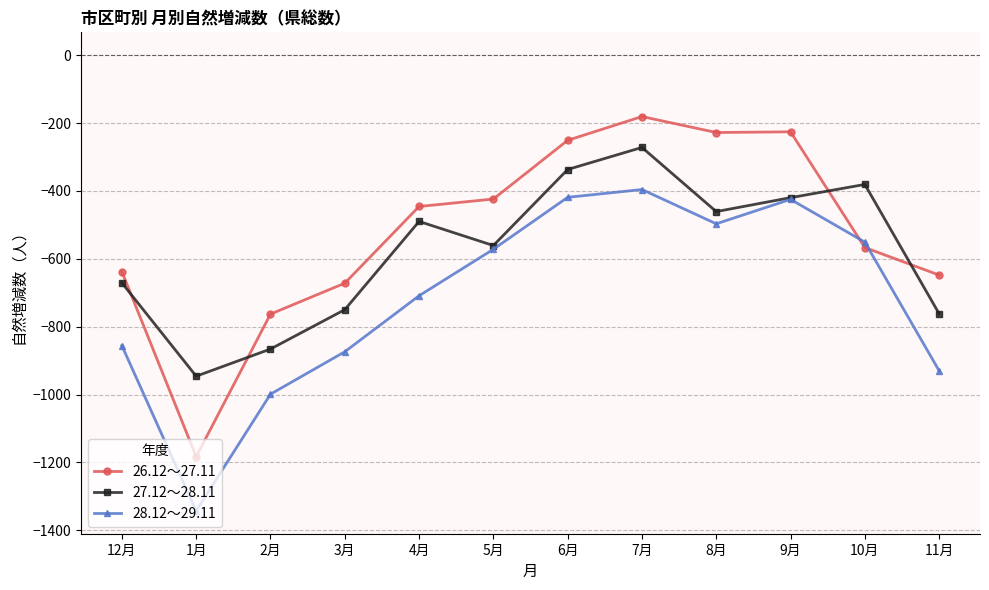

What position from the right is 4月?

8